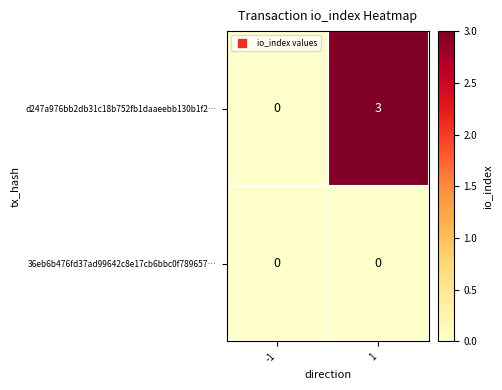

What is the difference between the highest and lowest values at 1?

3